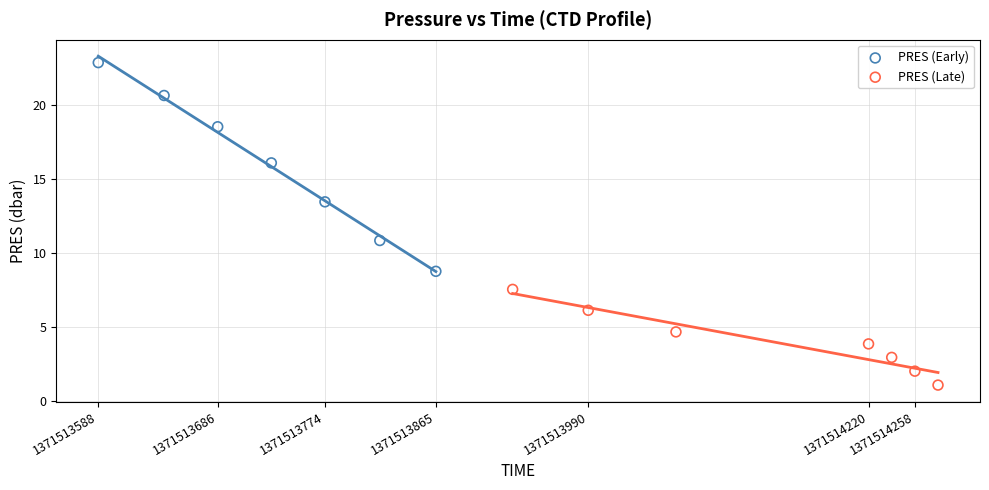

Which series reaches the maximum Y coordinate?

PRES (Early)